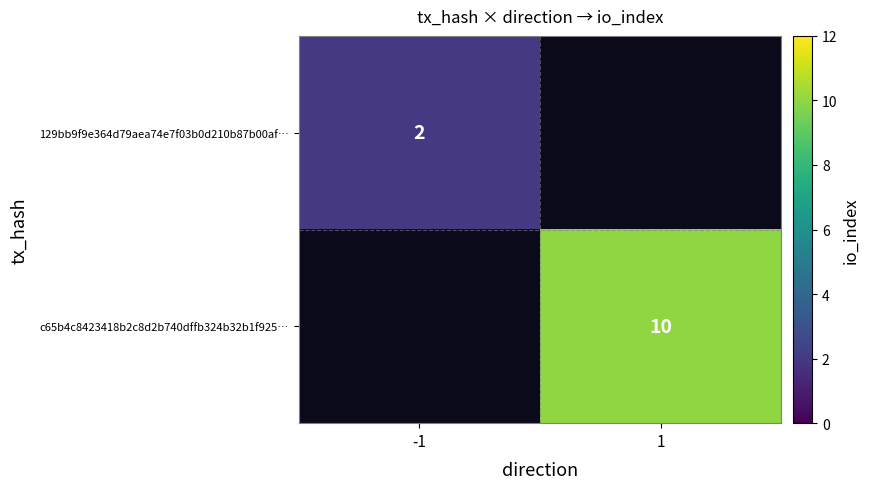

The value of c65b4c8423418b2c8d2b740dffb324b32b1f925… at 1 is 4. True or false?

False